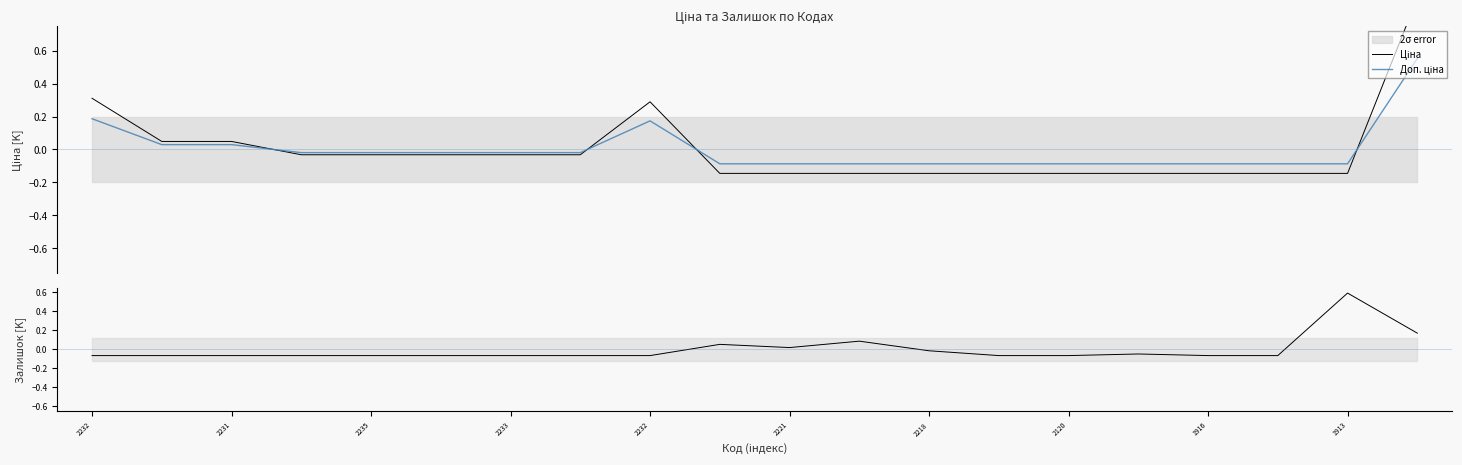

The Ціна series shows -0.1 at 1913. True or false?

True